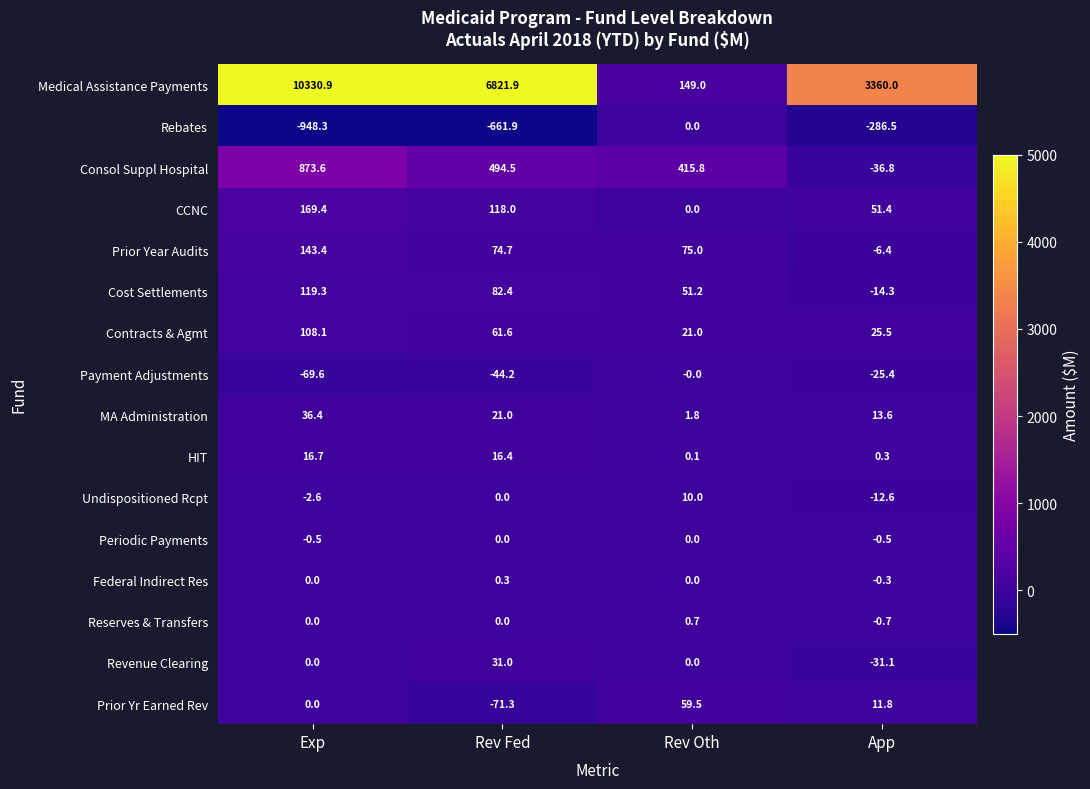

What is the difference between the maximum and second lowest values in the Consol Suppl Hospital series?

457.8